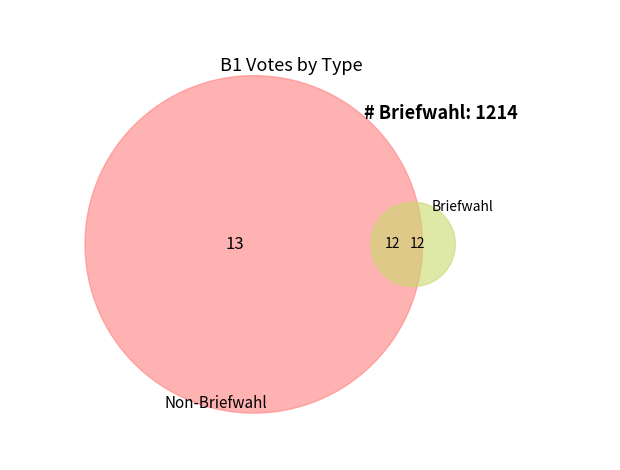

To the nearest percent, what is the average slice percentage?

5%